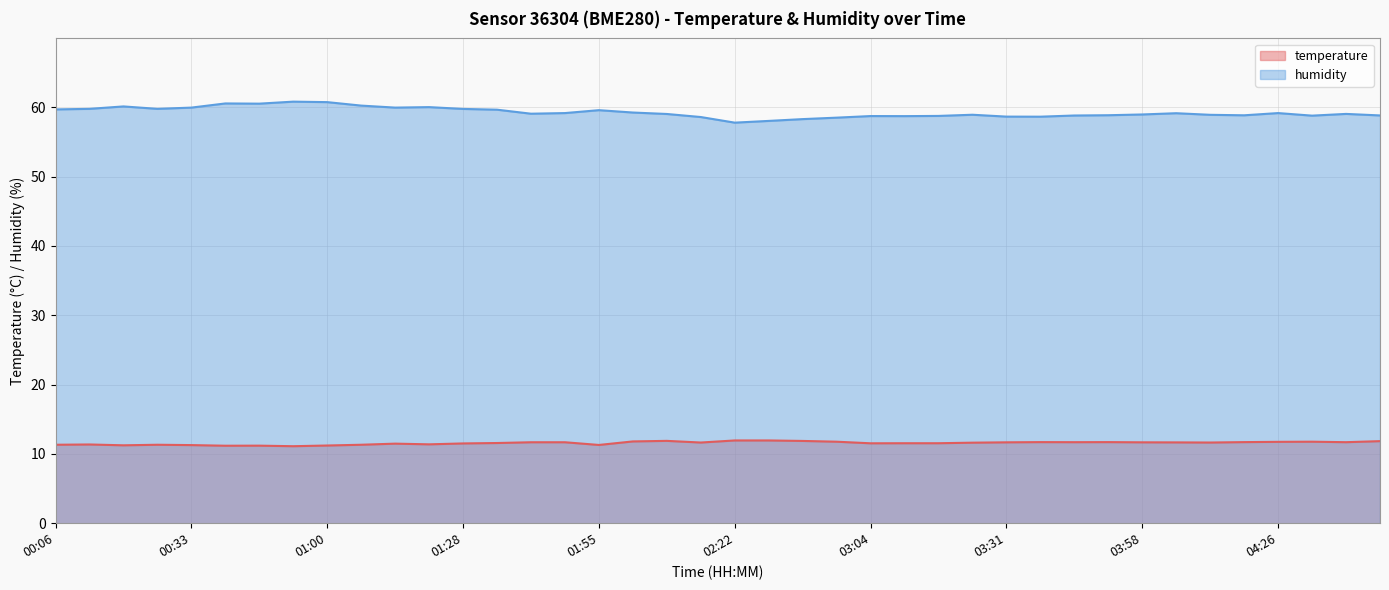

Which category has the highest value across all series?

00:53